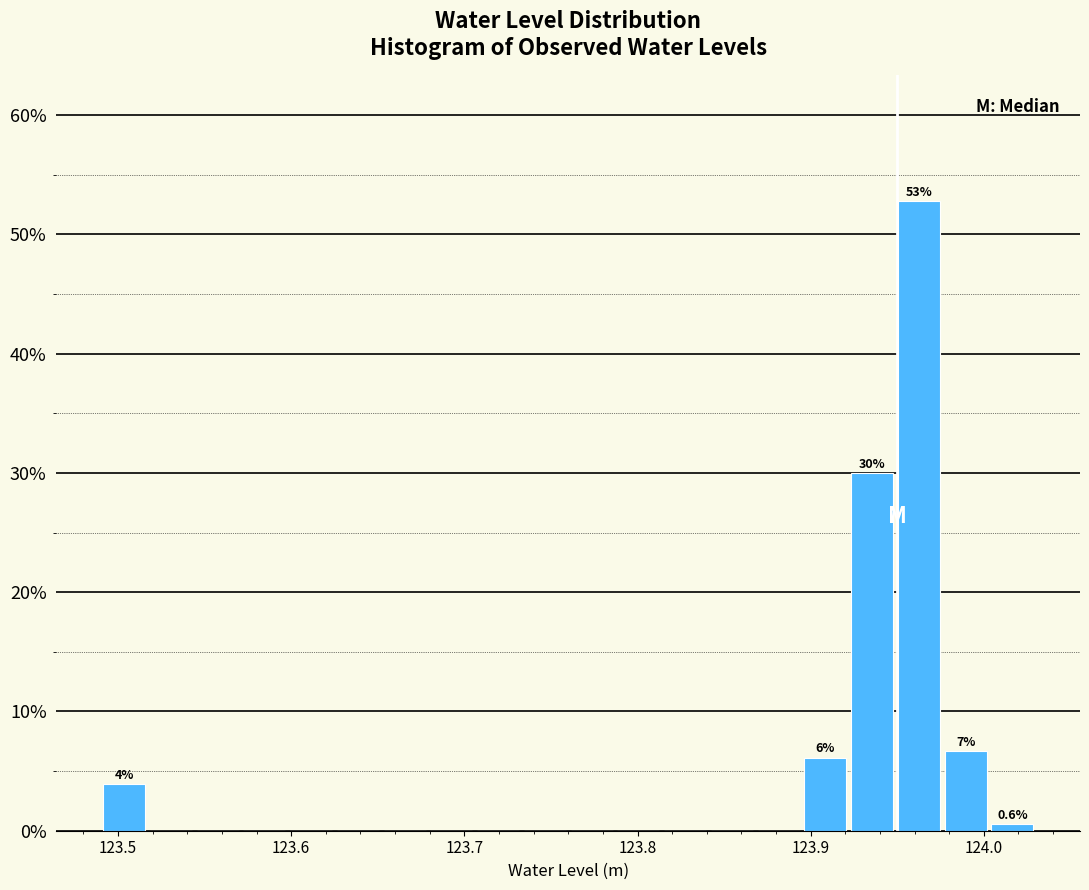

Around what value on the x-axis is the tallest bar? Give the approximate position of its centre, as read against the axis.

123.96